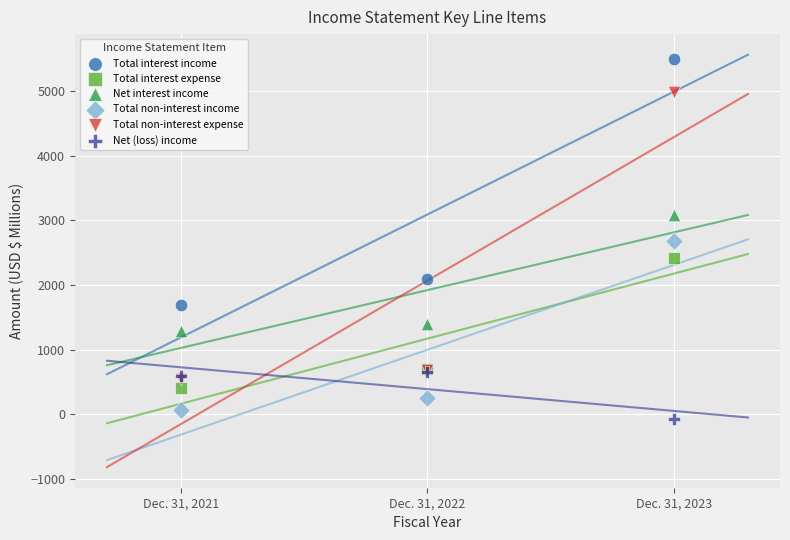

Which series contains the highest Y value?

Total interest income